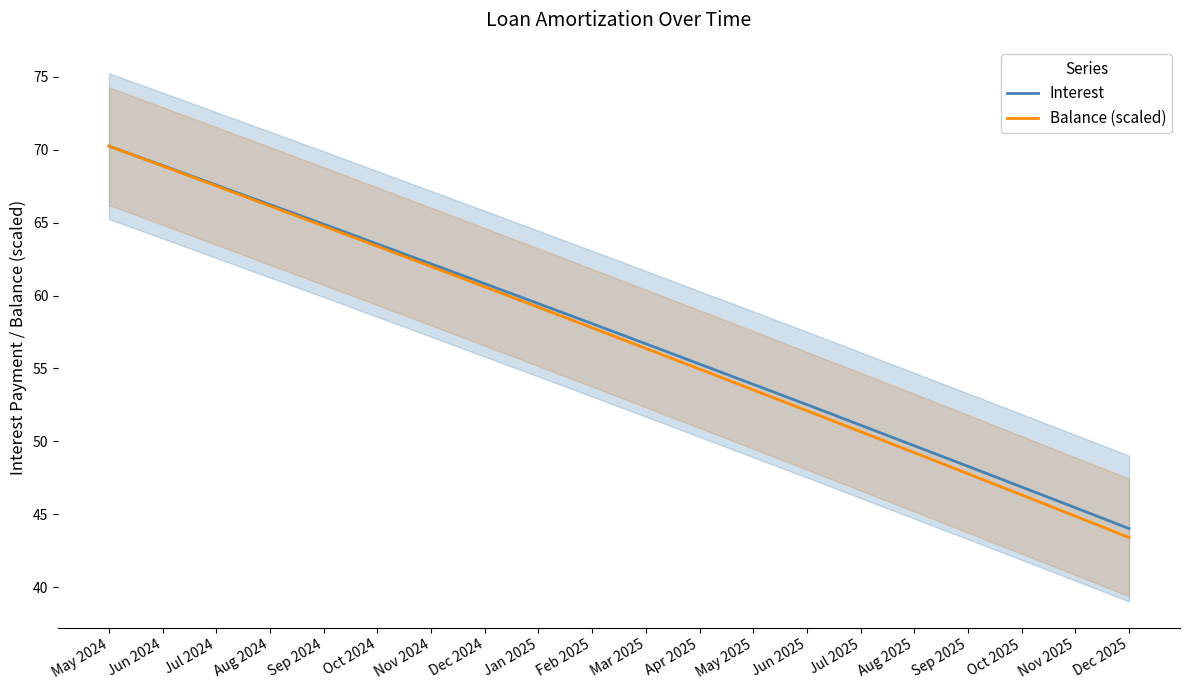

Does the chart have visible grid lines?

No